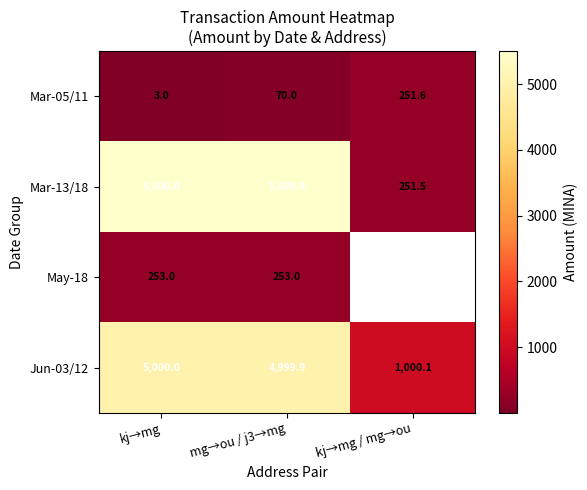

At kj→mg, list the series in order from smallest to largest.

Mar-05/11, May-18, Jun-03/12, Mar-13/18